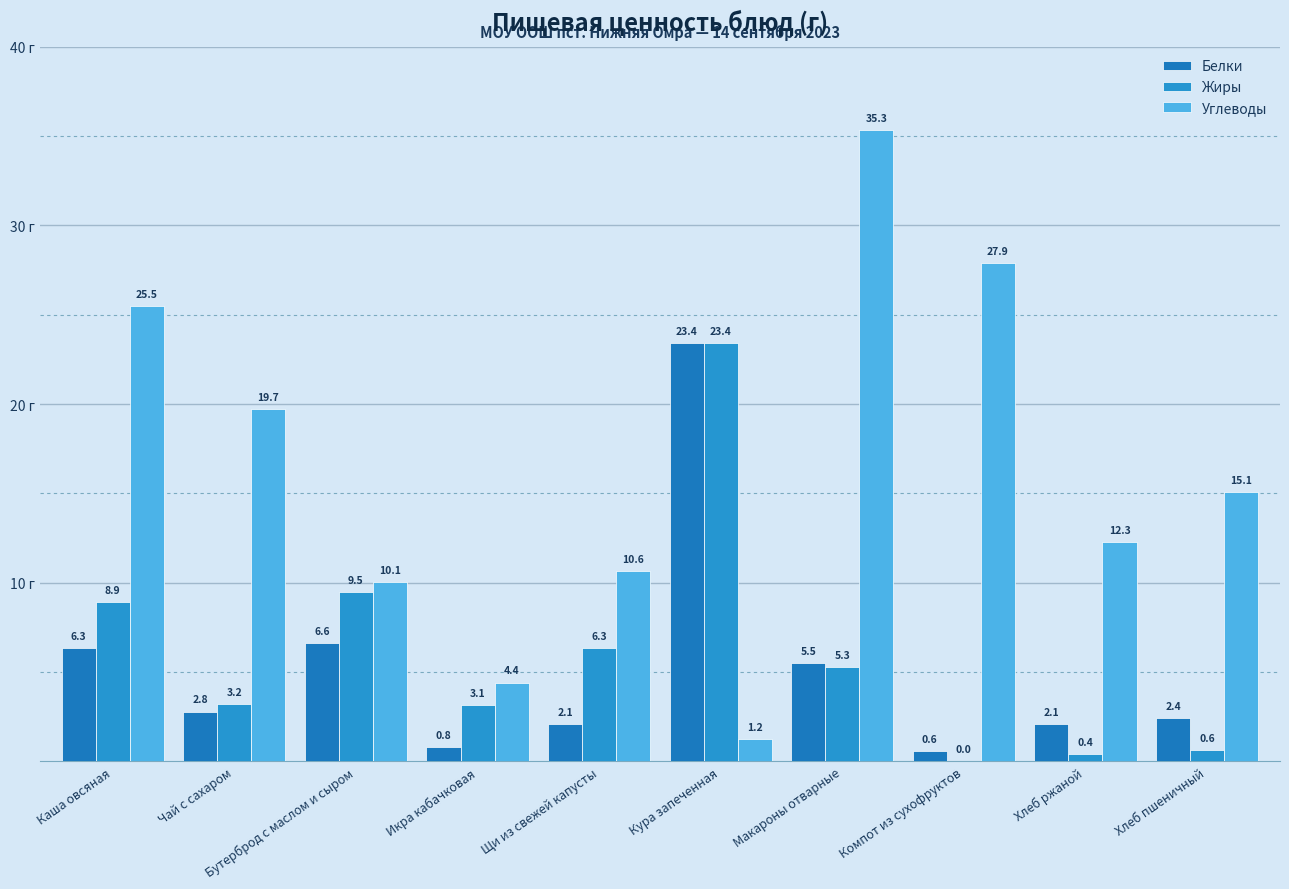

What is the total value across all series at Бутерброд с маслом и сыром?

26.2